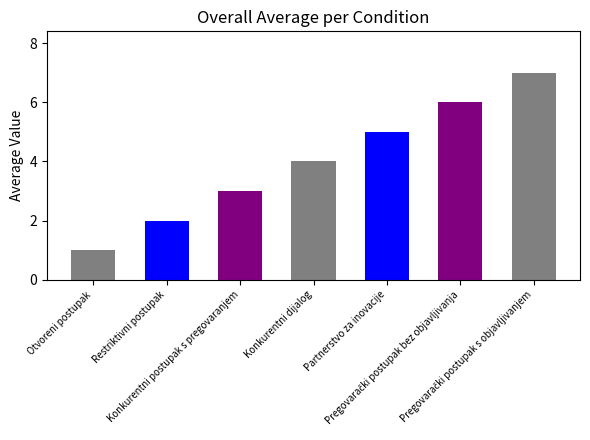

What is the change in value from Konkurentni dijalog to Pregovarački postupak bez objavljivanja?

+2